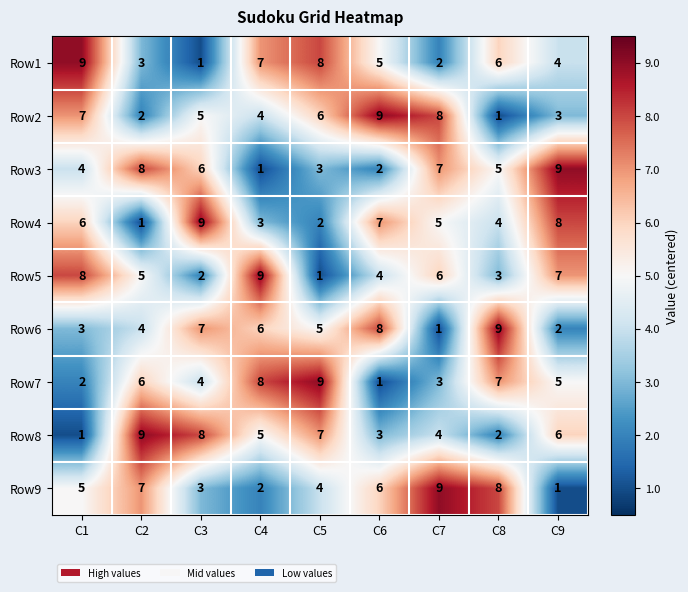

What is the sum of all Row1 values?

45